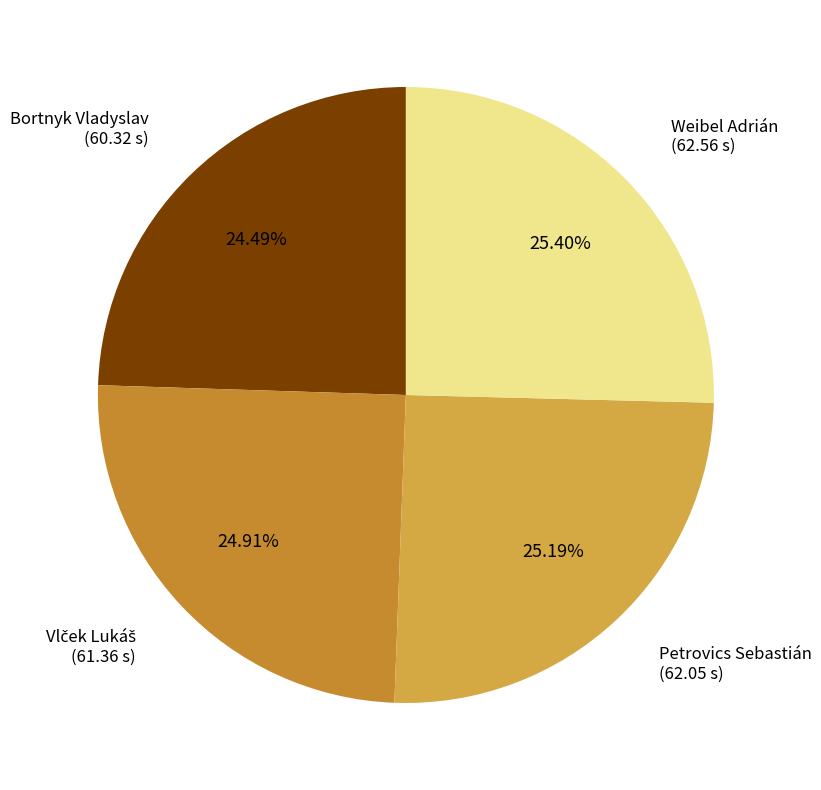

Which slice is the largest?

Weibel Adrián